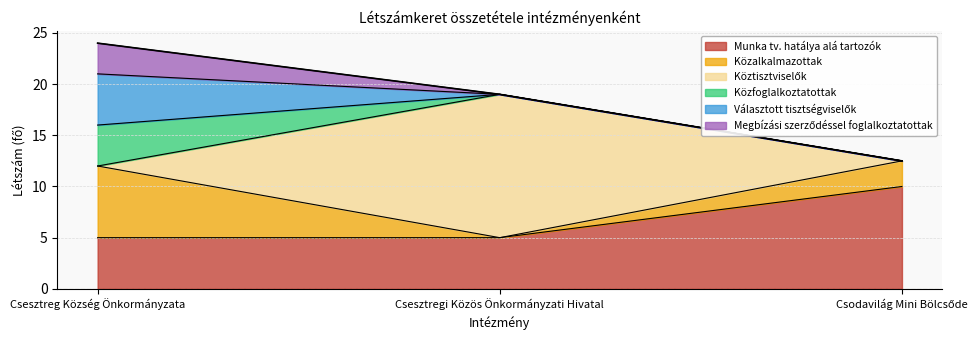

Between Csesztregi Közös Önkormányzati Hivatal and Csesztreg Község Önkormányzata, which is larger?

Csesztregi Közös Önkormányzati Hivatal